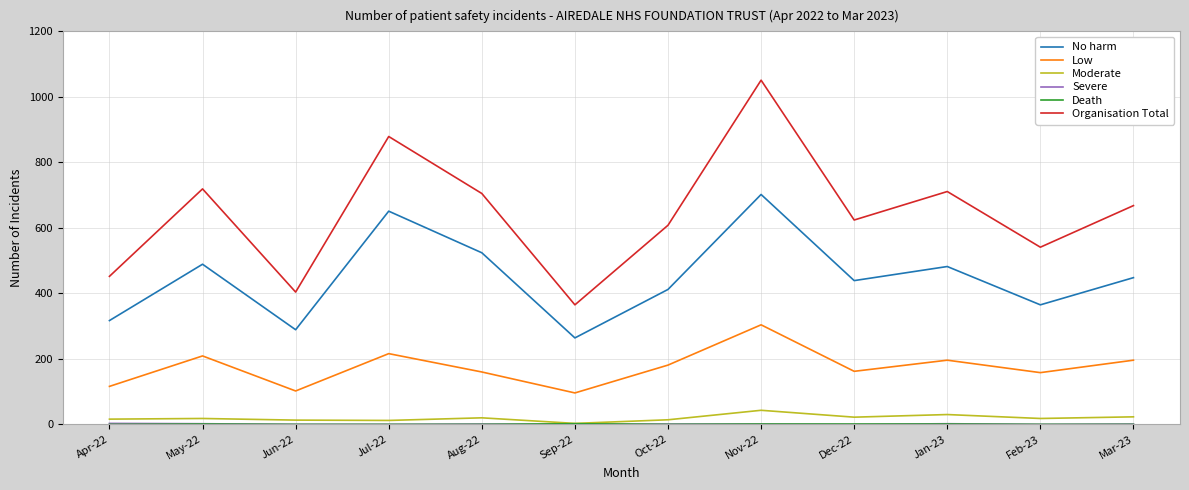

At which category is the sum across all series the highest?

Nov-22